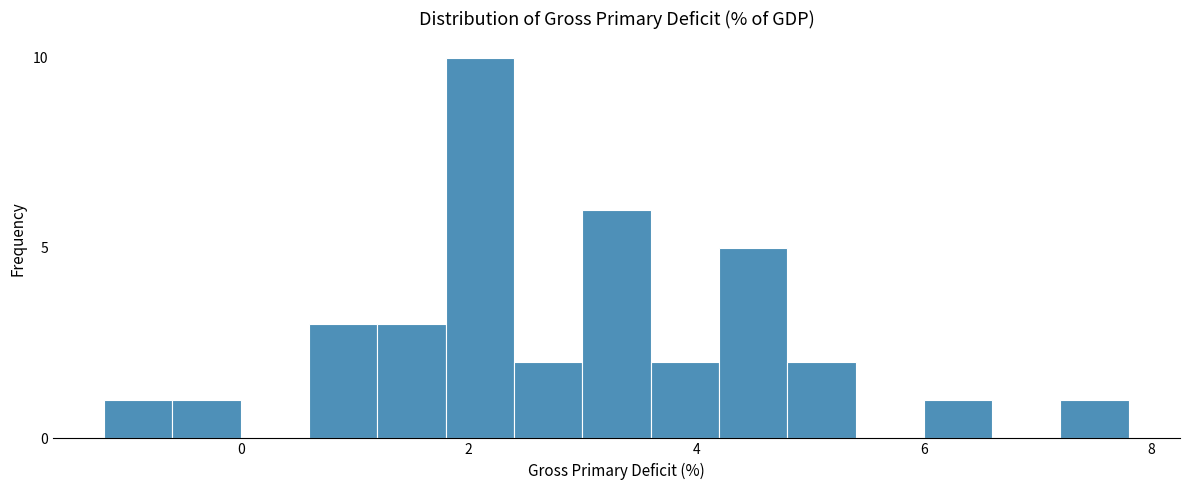

Read against the x-axis, roughly where is the centre of the tallest bar?

2.2